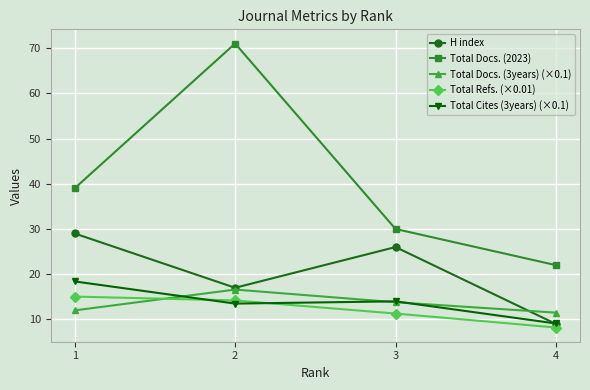

Is it true that Total Cites (3years) (×0.1) equals 5.1 at 4?

False